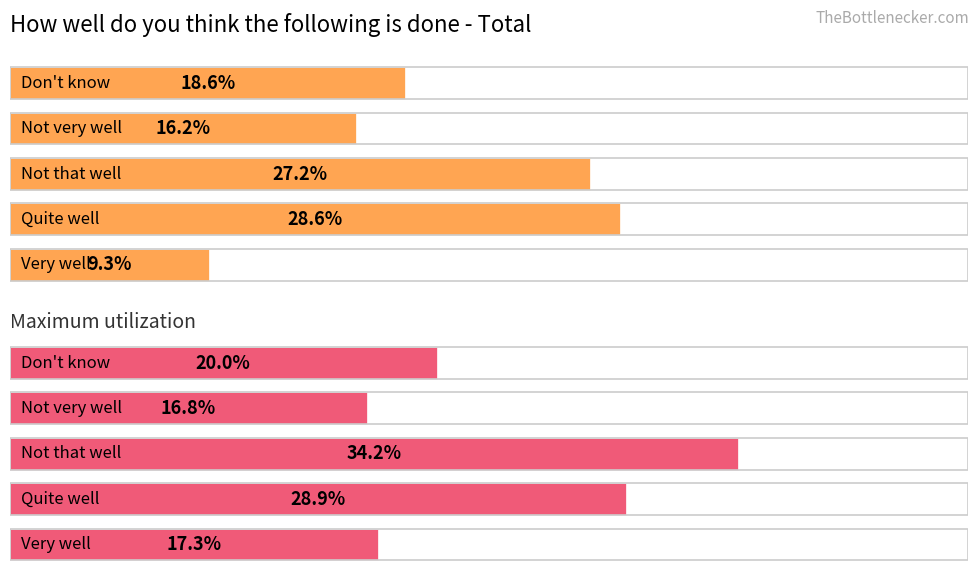

What is the value of the Maximum utilization bar at the 1st from the left?

17.3